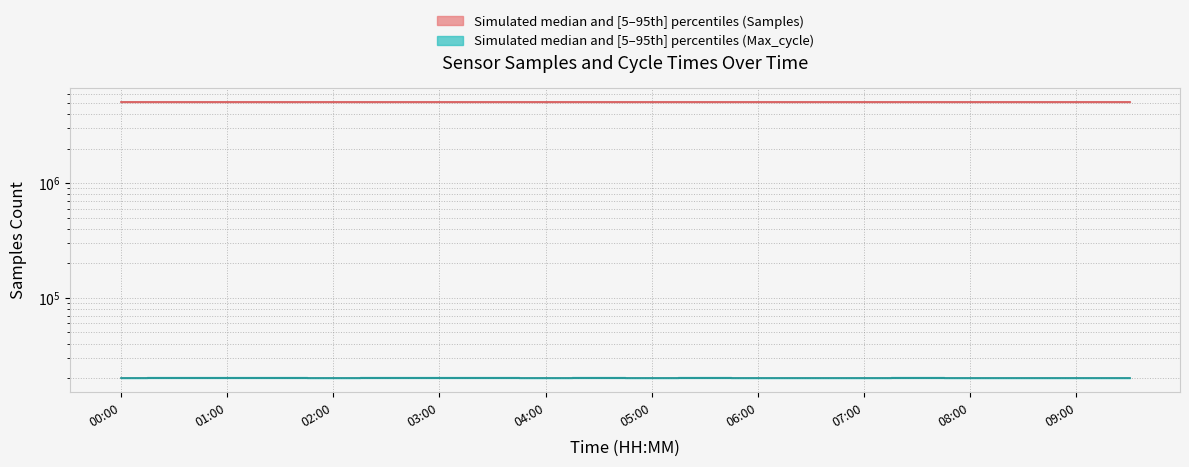

What is the value of the Samples median point at the 5th from the left?

5068391.0